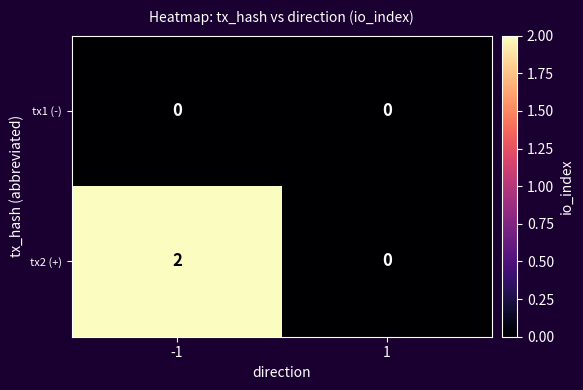

Reading right to left, list all the values displayed in this chart.

tx1 (-): 0	0
tx2 (+): 0	2